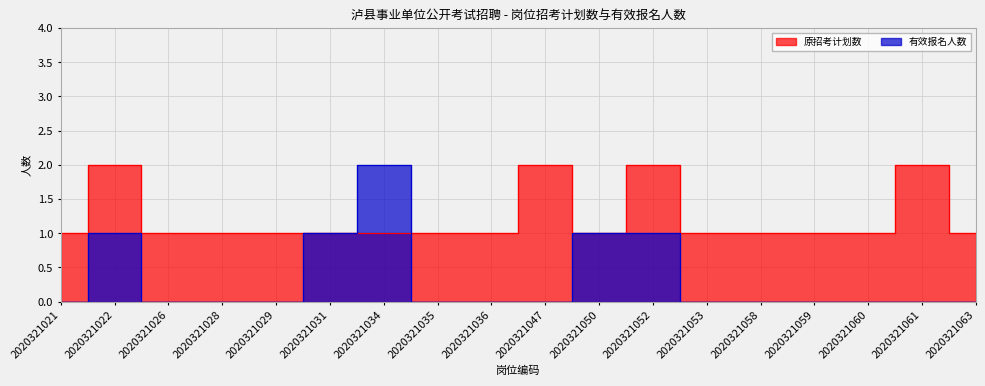

Which series has the largest total across all categories?

原招考计划数